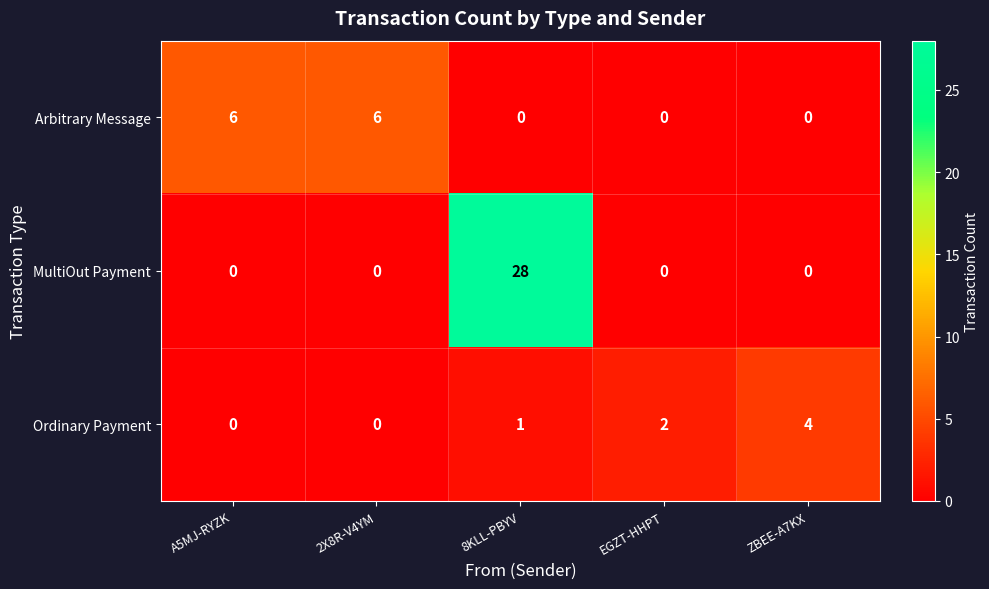

List the series in order of their overall mean, lowest first.

Ordinary Payment, Arbitrary Message, MultiOut Payment